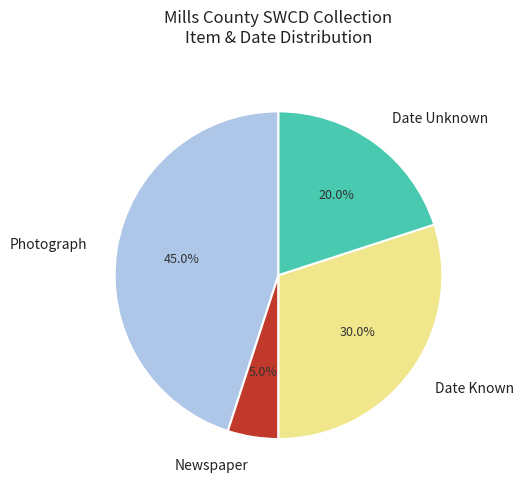

Rank the categories by value from lowest to highest.

Newspaper, Date Unknown, Date Known, Photograph